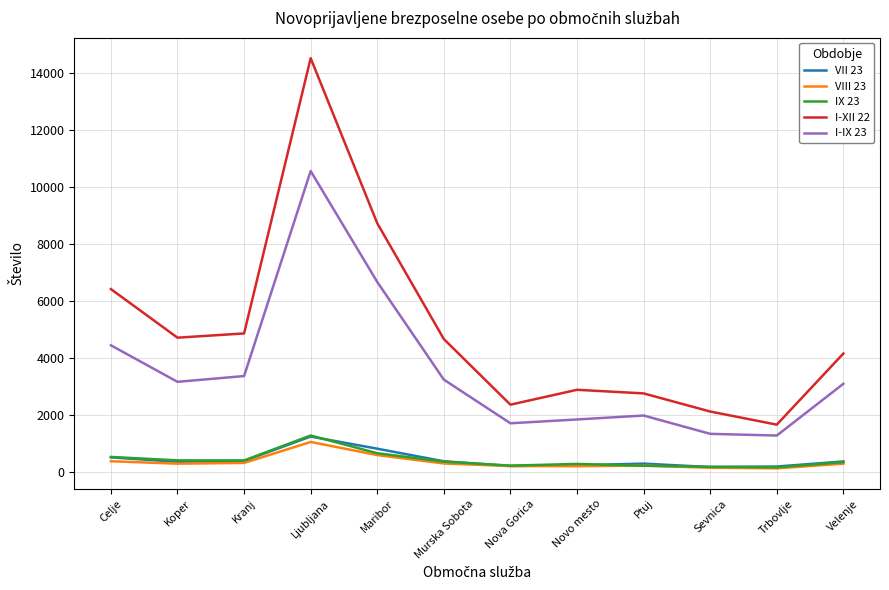

The VII 23 series shows 354 at Velenje. True or false?

True